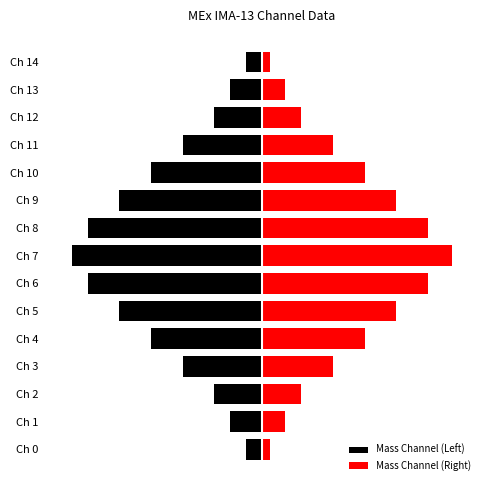

What is the spread (max minus min) of values at Ch 10?

27